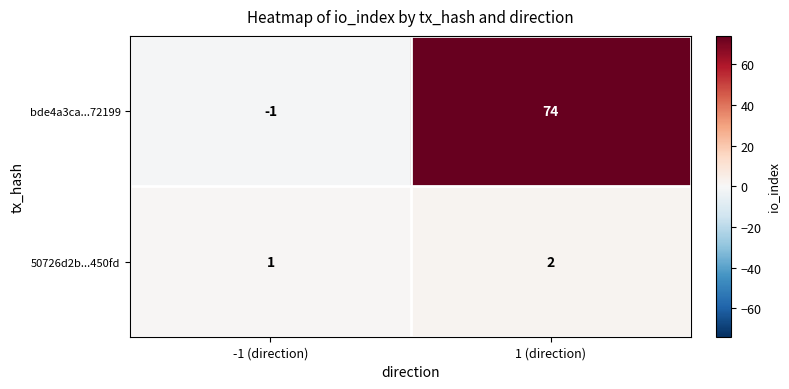

Reading left to right, what are all the values shown in this chart?

bde4a3ca...72199: -1 (direction)=-1	1 (direction)=74
50726d2b...450fd: -1 (direction)=1	1 (direction)=2